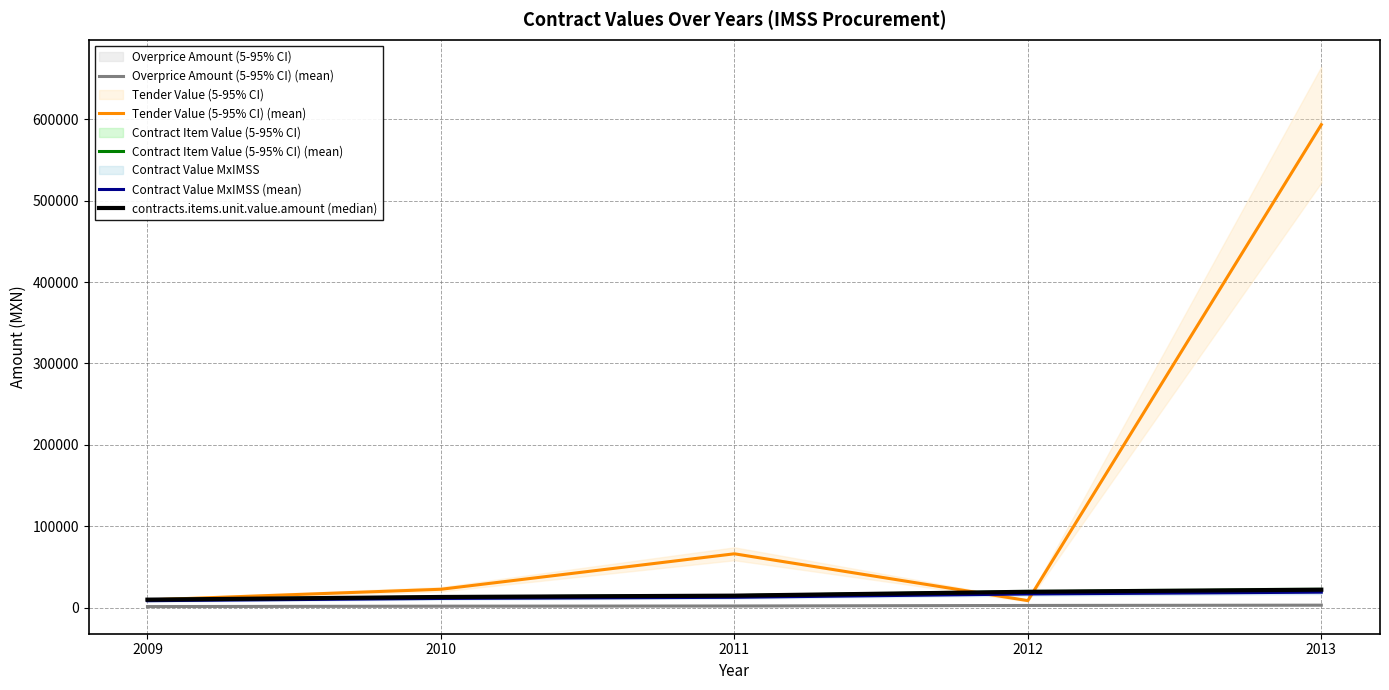

What is the sum of the contracts.items.unit.value.amount (median) values at 2010 and 2013?

35144.5